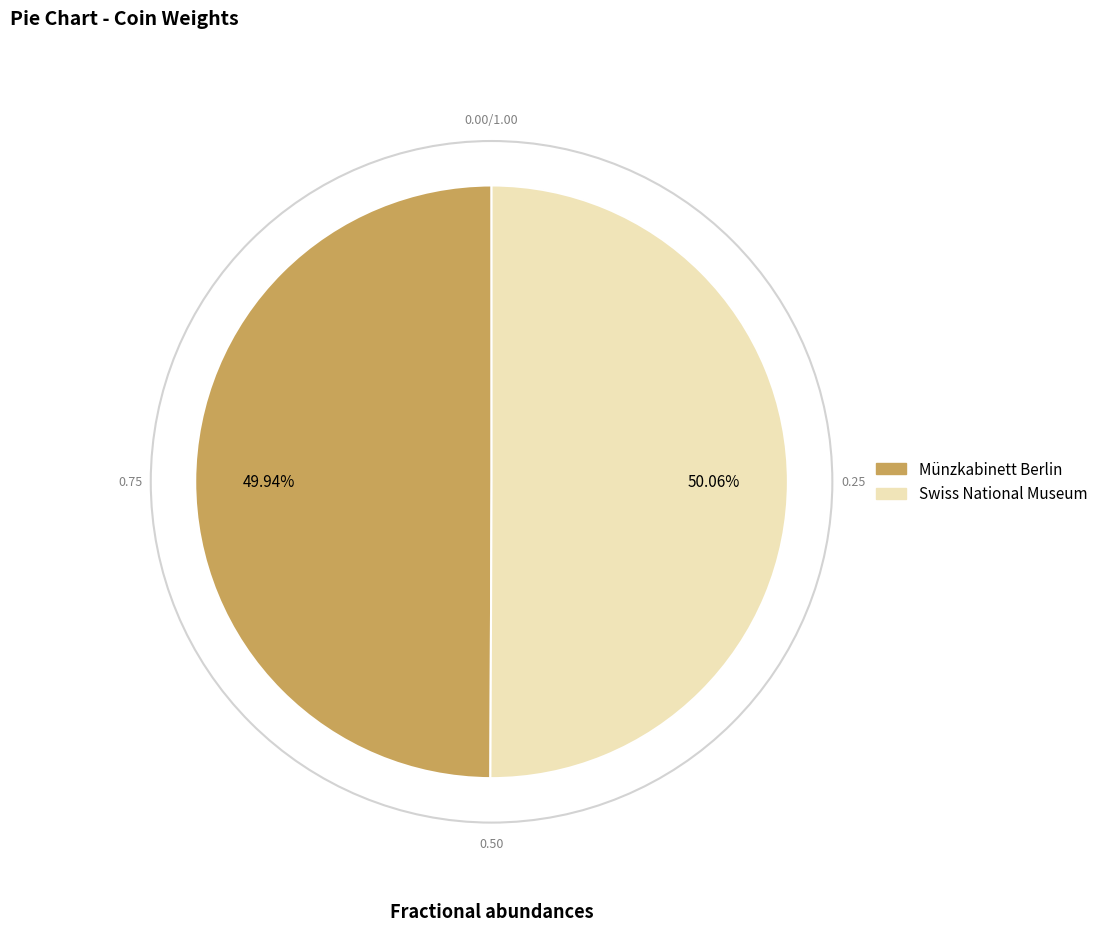

Is there a majority slice in this chart?

Yes